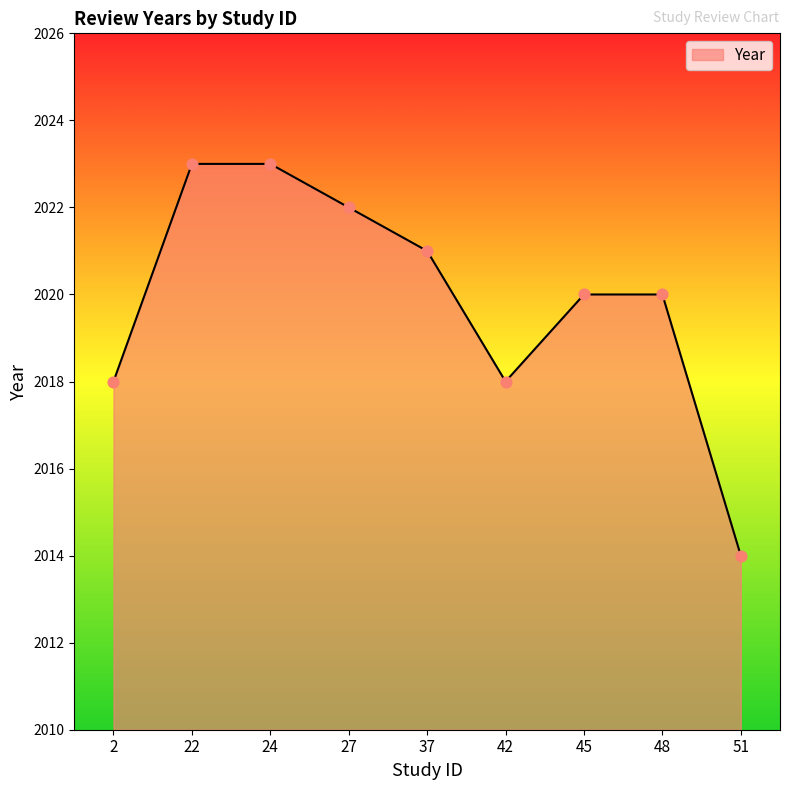

Between 27 and 2, which is larger?

27